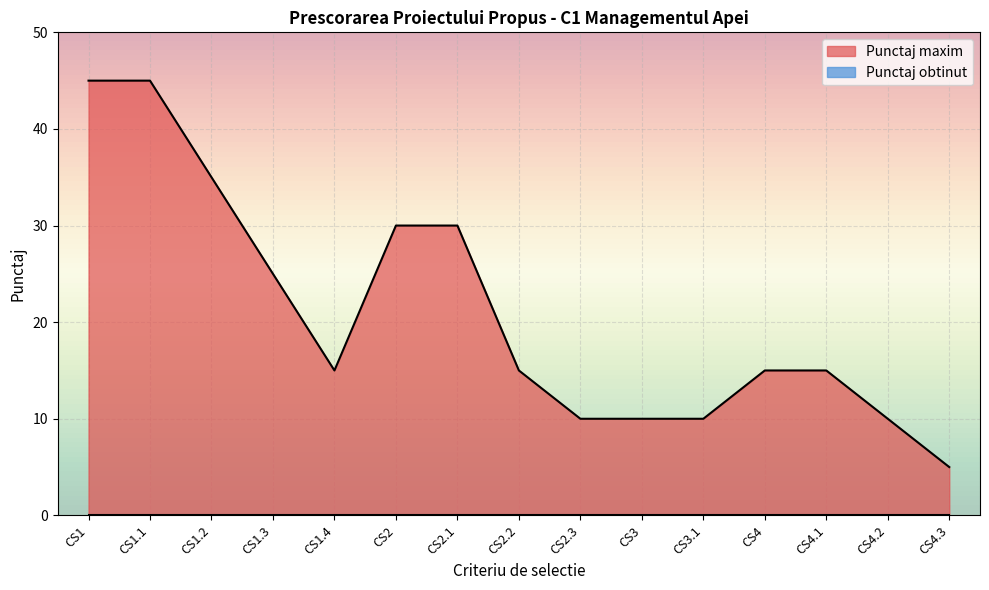

Reading left to right, list all the values displayed in this chart.

CS1=45	CS1.1=45	CS1.2=35	CS1.3=25	CS1.4=15	CS2=30	CS2.1=30	CS2.2=15	CS2.3=10	CS3=10	CS3.1=10	CS4=15	CS4.1=15	CS4.2=10	CS4.3=5